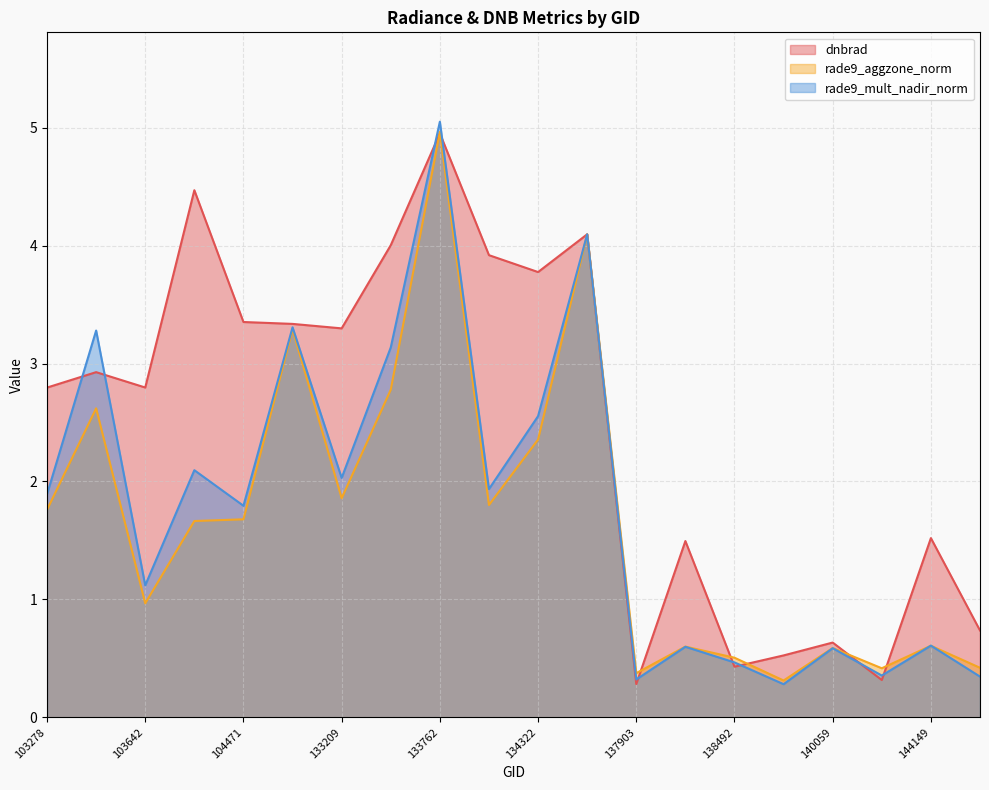

True or false: rade9_aggzone_norm has a value of 0.7 at 103278.

False